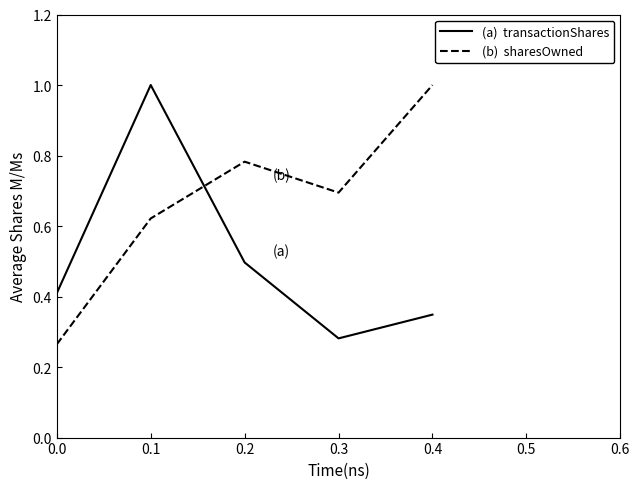

How many distinct data groups are displayed?

2